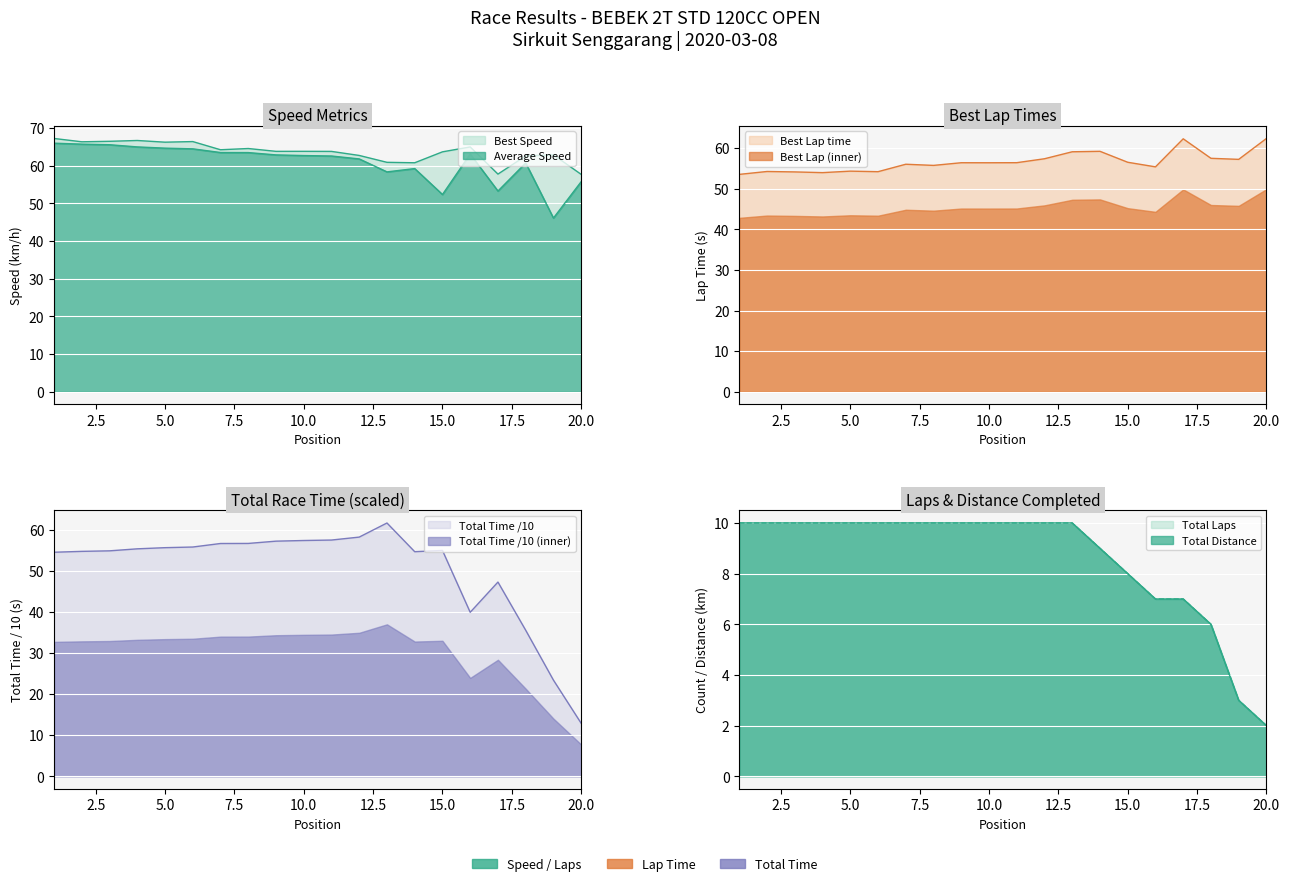

List the labels in order of Best Speed value, largest first.

1, 4, 3, 6, 2, 5, 16, 8, 7, 10, 9, 11, 15, 19, 12, 18, 13, 14, 17, 20